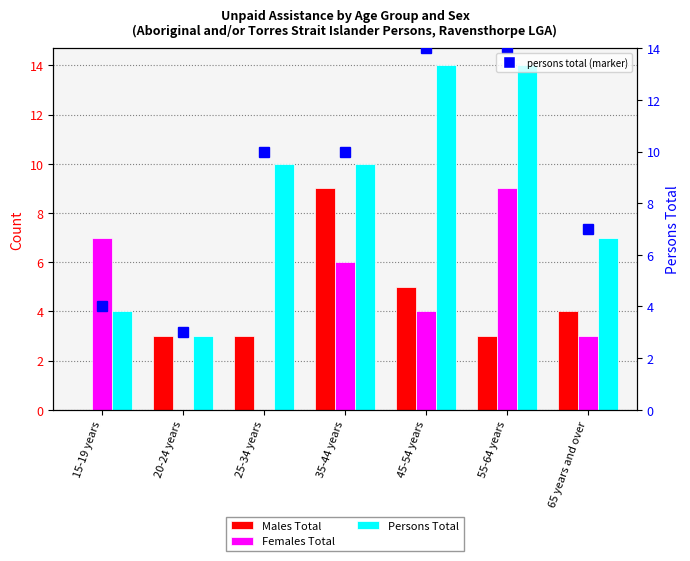

Is it true that Persons Total (marker) equals 7 at 65 years and over?

True